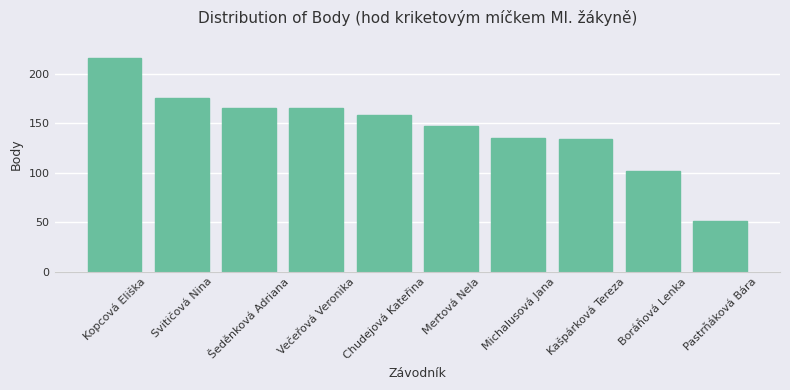

At which label does the data first exceed 159?

Kopcová Eliška